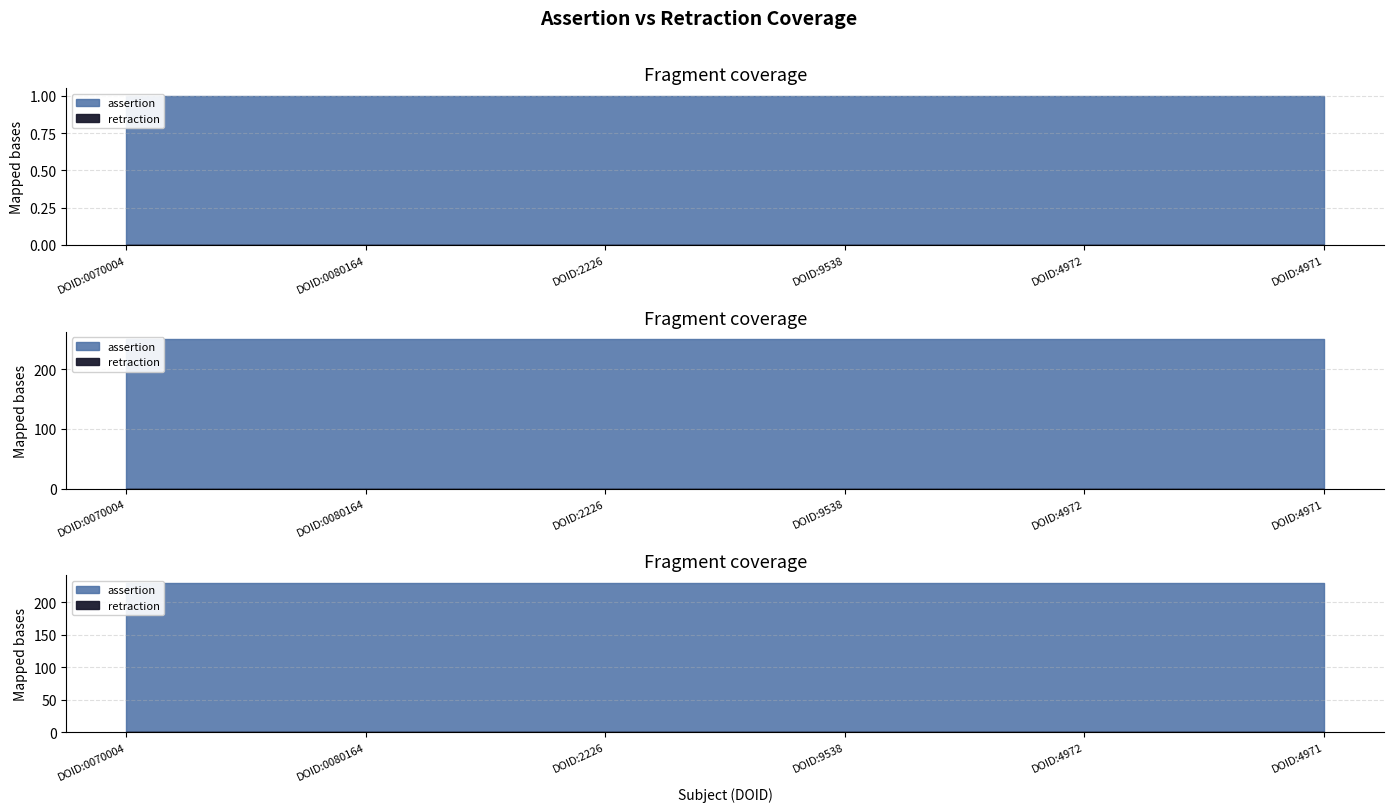

At which category does the chart reach its minimum across all series?

DOID:0070004